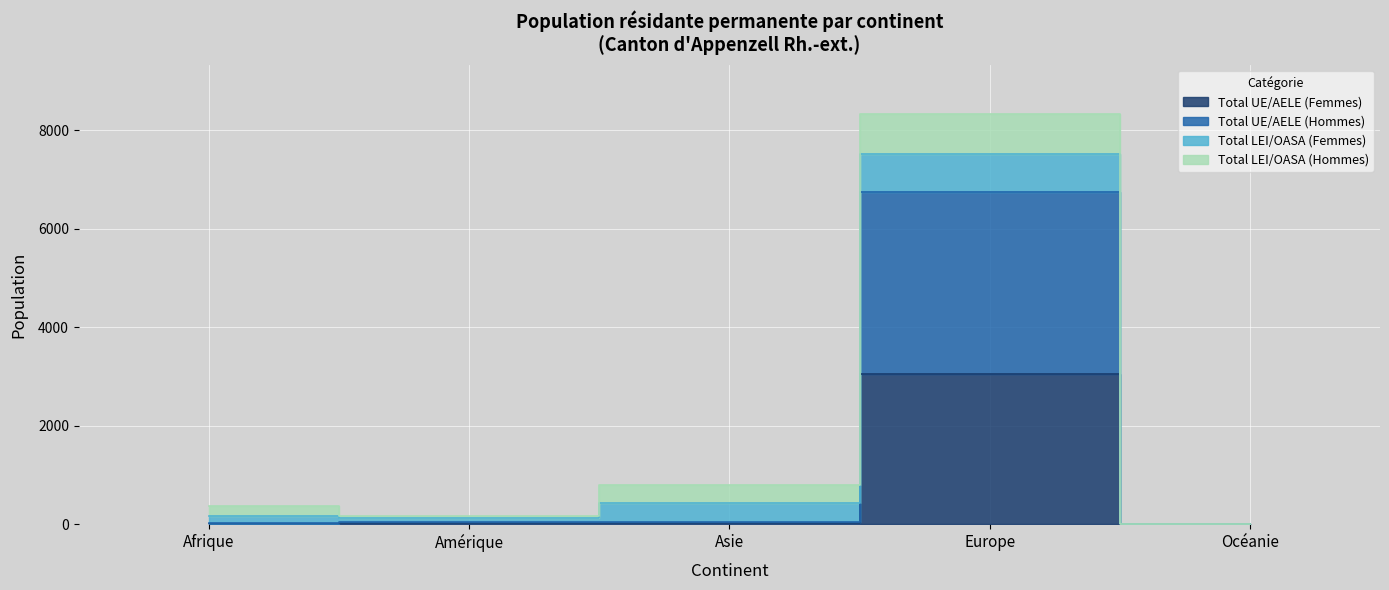

Rank the categories by Total UE/AELE (Hommes) value from highest to lowest.

Europe, Amérique, Asie, Afrique, Océanie